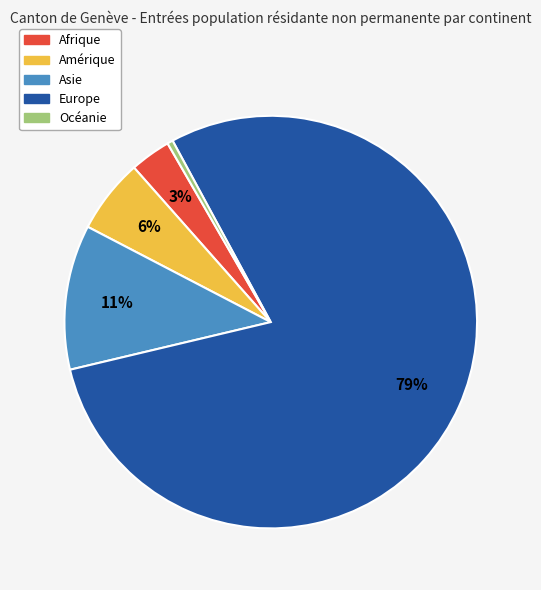

Do Océanie and Europe together represent more than half of the pie?

Yes